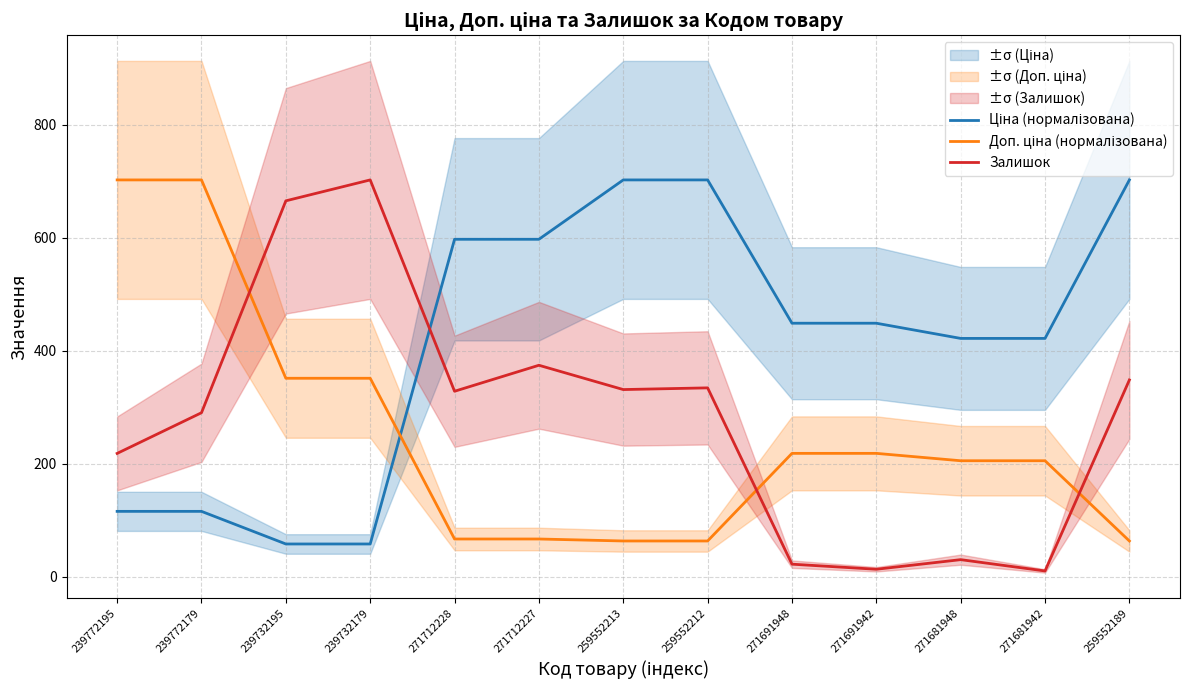

What is the label of the 6th point from the left?

271712227